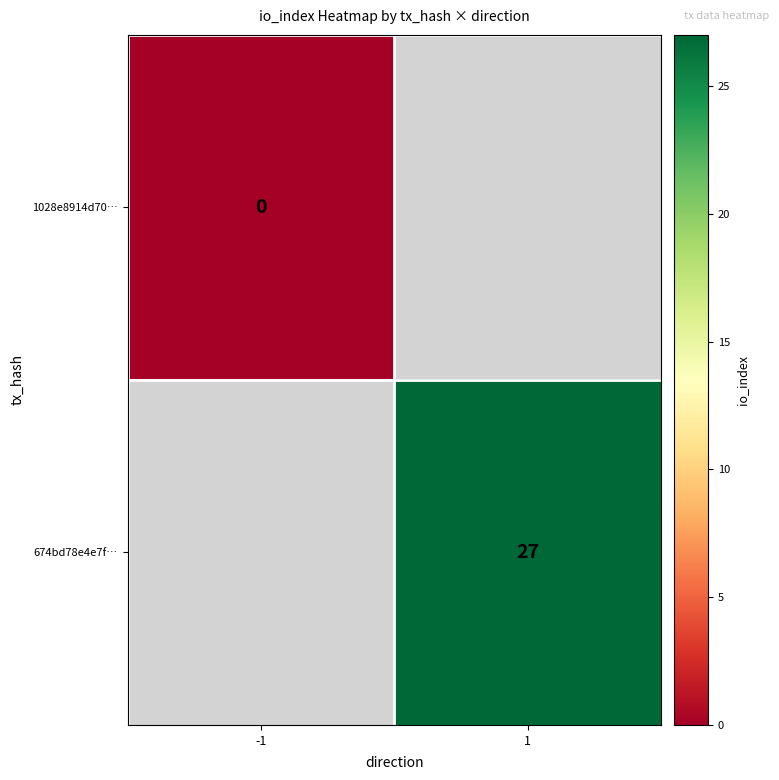

At which category does the chart reach its minimum across all series?

-1